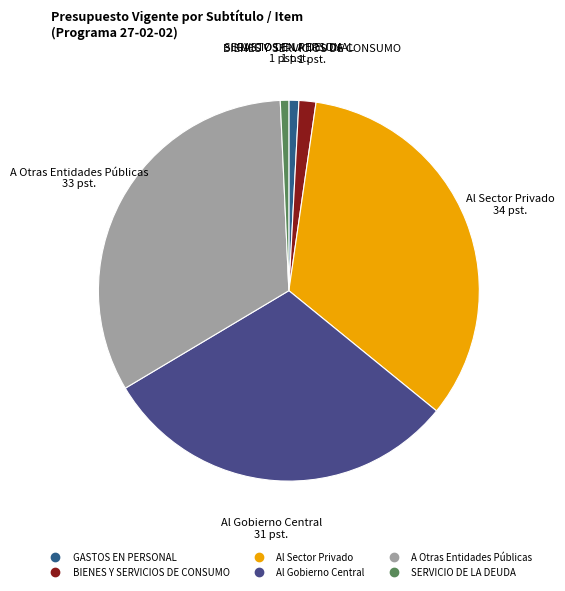

Which has a higher value, GASTOS EN PERSONAL or Al Sector Privado?

Al Sector Privado